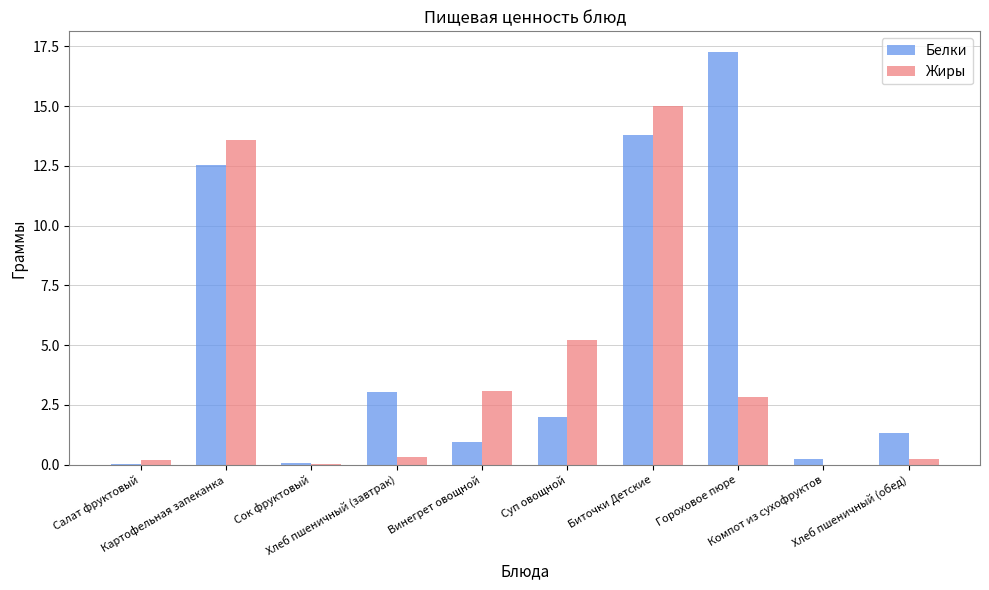

Which series has the largest total across all categories?

Белки